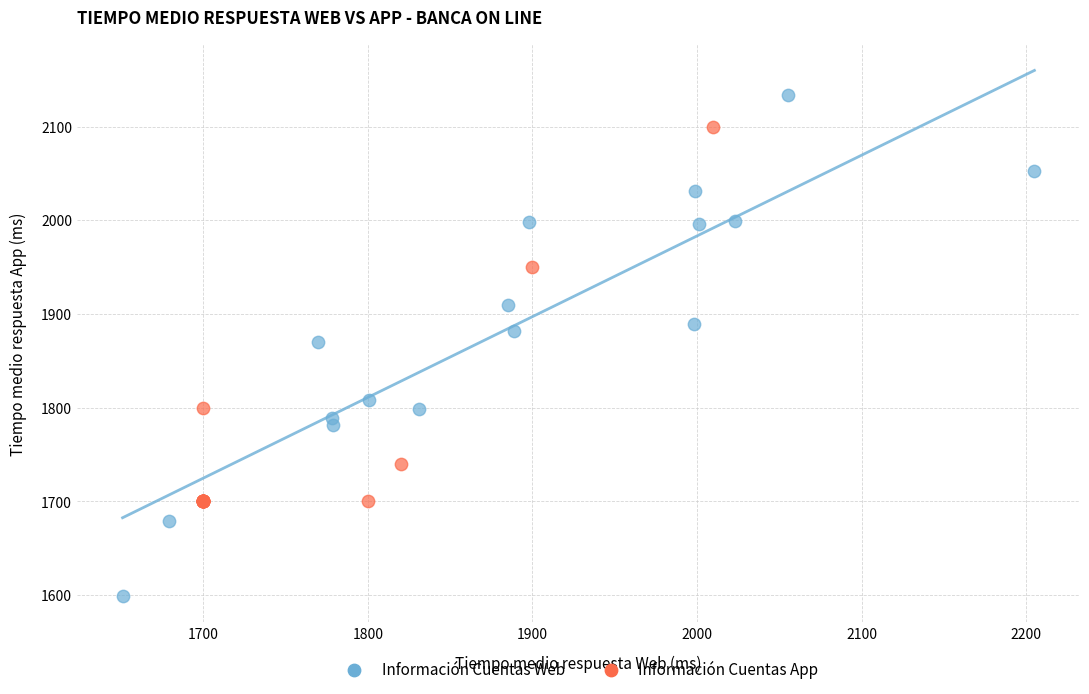

Which series reaches the maximum Y coordinate?

Información Cuentas Web